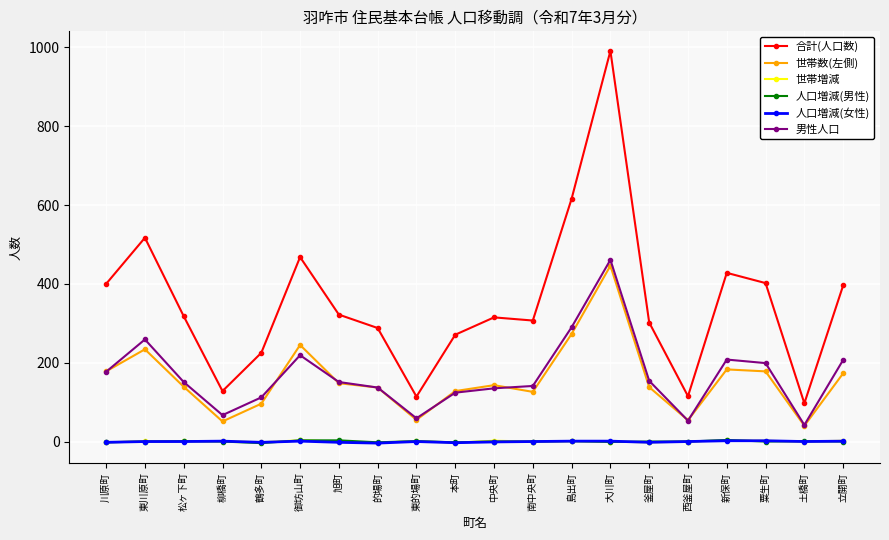

The 世帯数(左側) series shows 148 at 旭町. True or false?

True